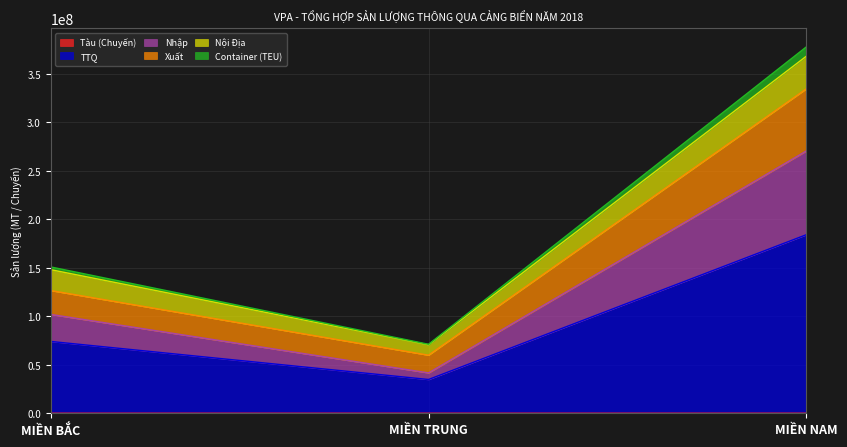

Does the chart have visible grid lines?

Yes